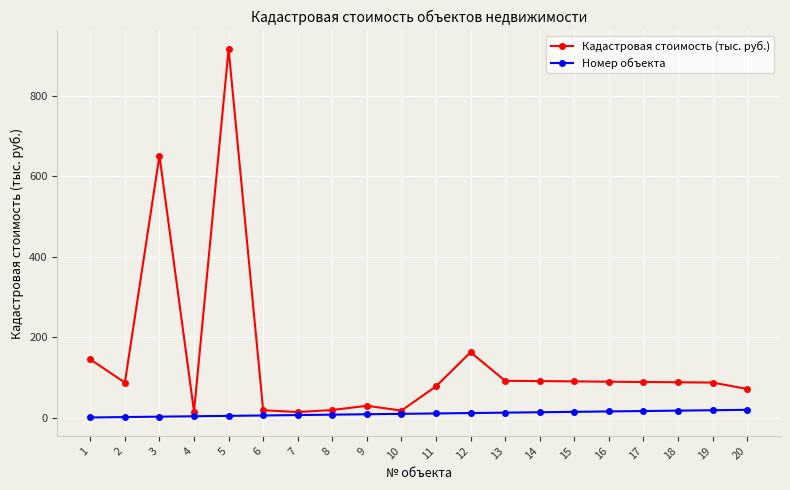

The value of Кадастровая стоимость (тыс. руб.) at 3 is 447.0. True or false?

False